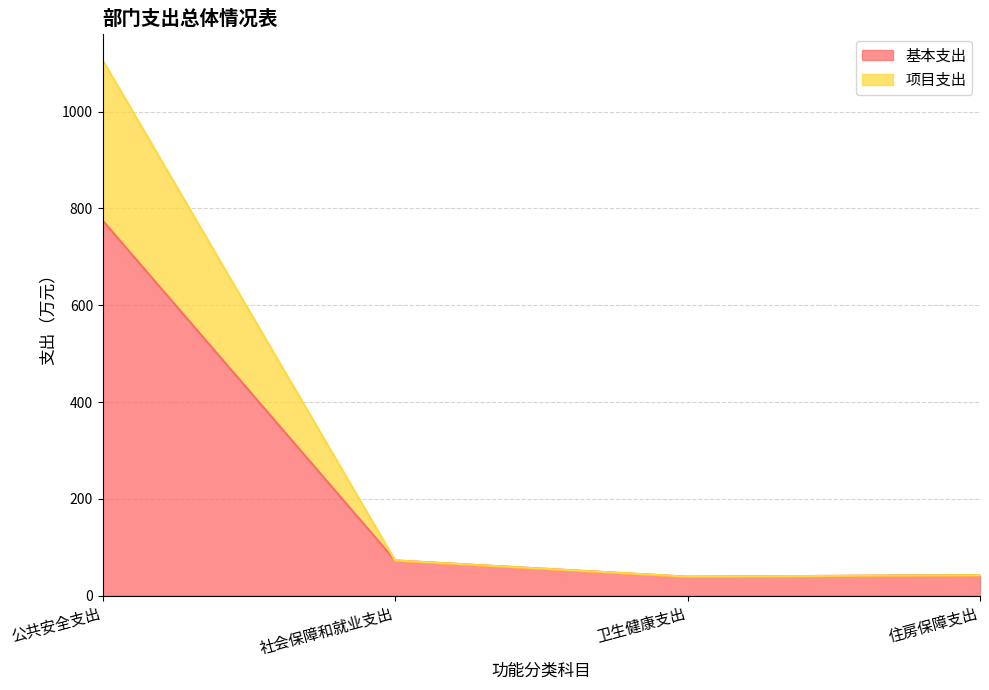

What is the sum of all 基本支出 values?

929.9